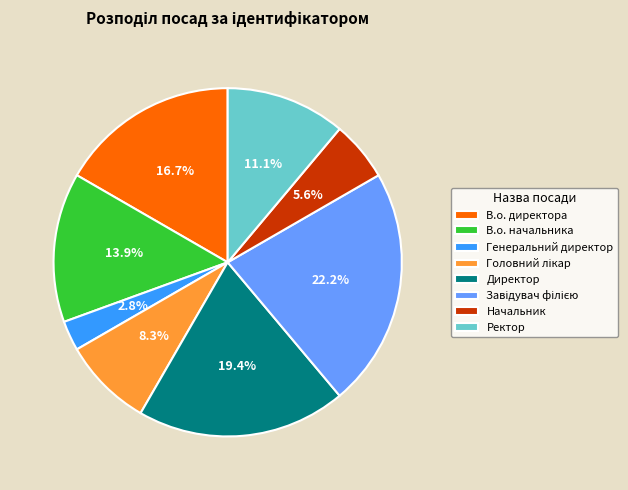

Is it true that Директор is 34% of the pie?

False